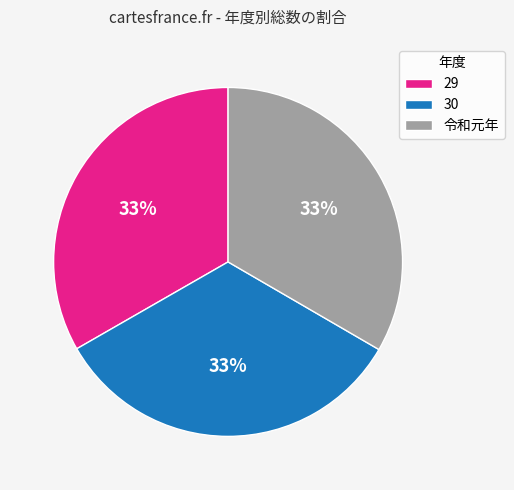

What percentage is the 令和元年 slice, to the nearest percent?

33%